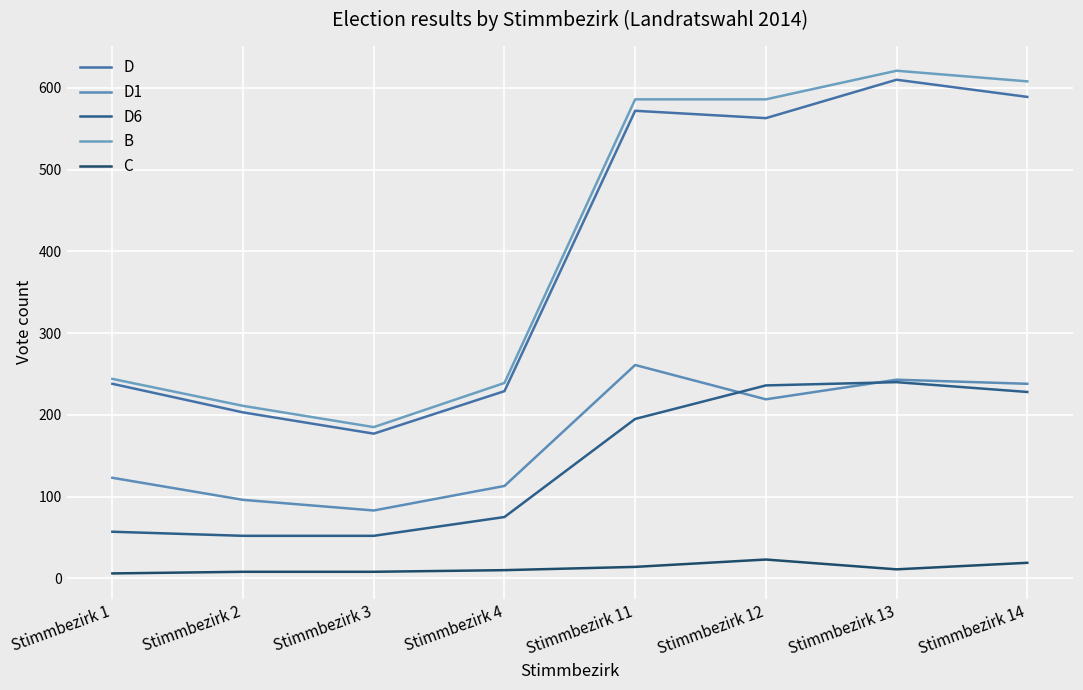

What is the smallest value displayed?

6